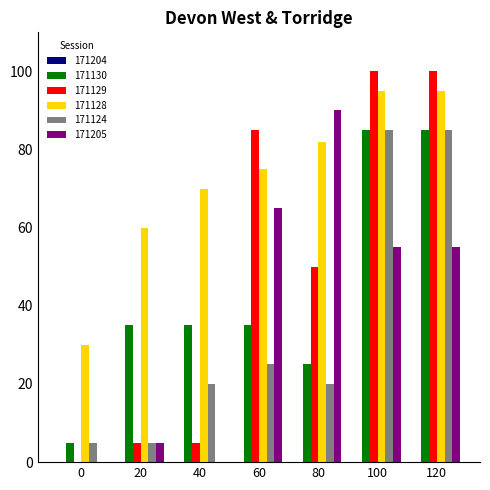

What value does the 171128 series have at 100?

95